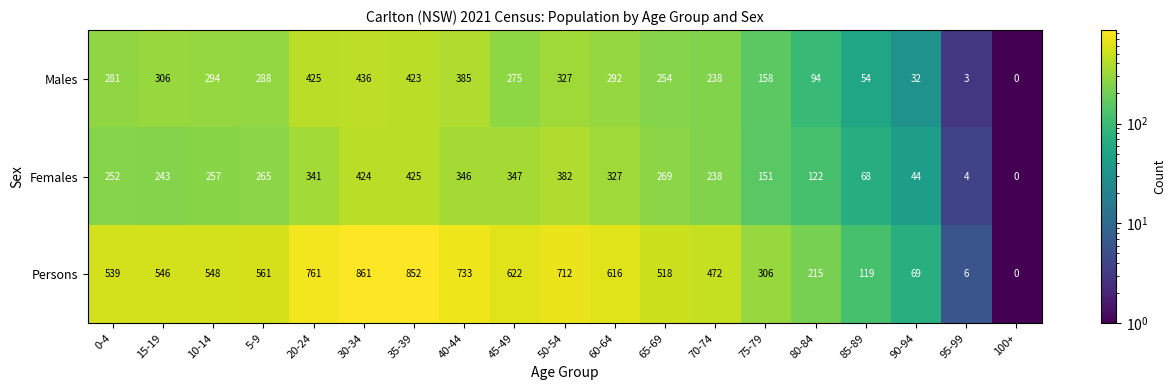

Between 20-24 and 60-64, which series saw the biggest shift?

Persons